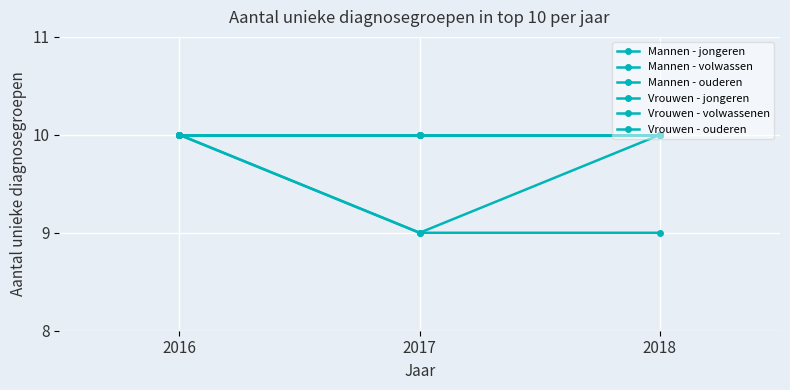

The value of Mannen - volwassen at 2017 is 9. True or false?

True